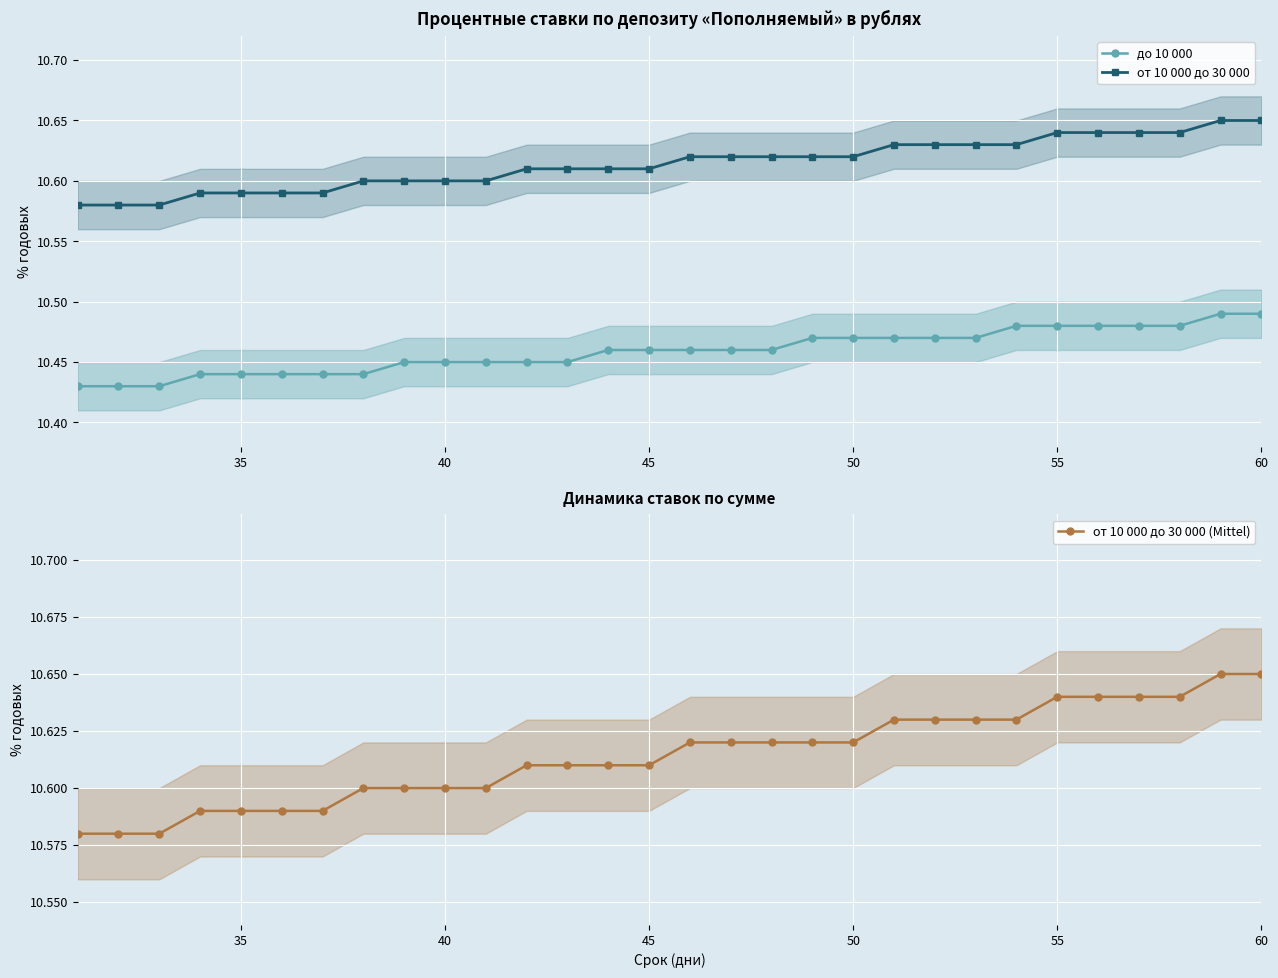

The от 10 000 до 30 000 (Mittel) series shows 2.8 at 60. True or false?

False